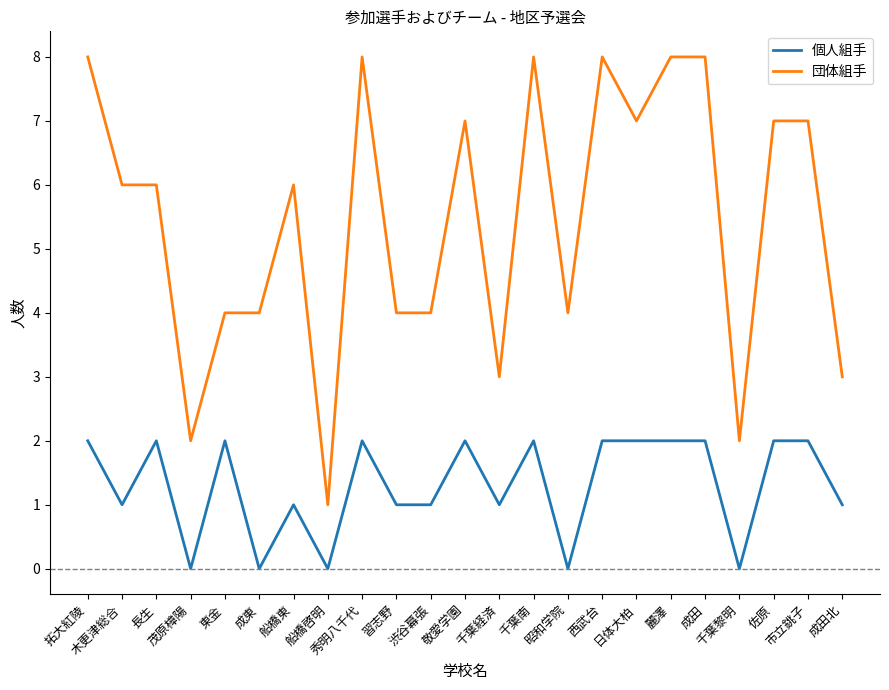

How many 団体組手 values are between 4 and 8?

18